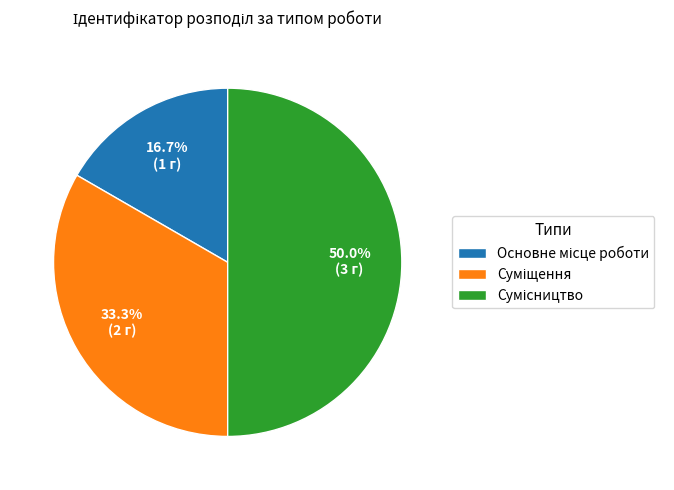

The Основне місце роботи slice represents 10% of the pie. True or false?

False